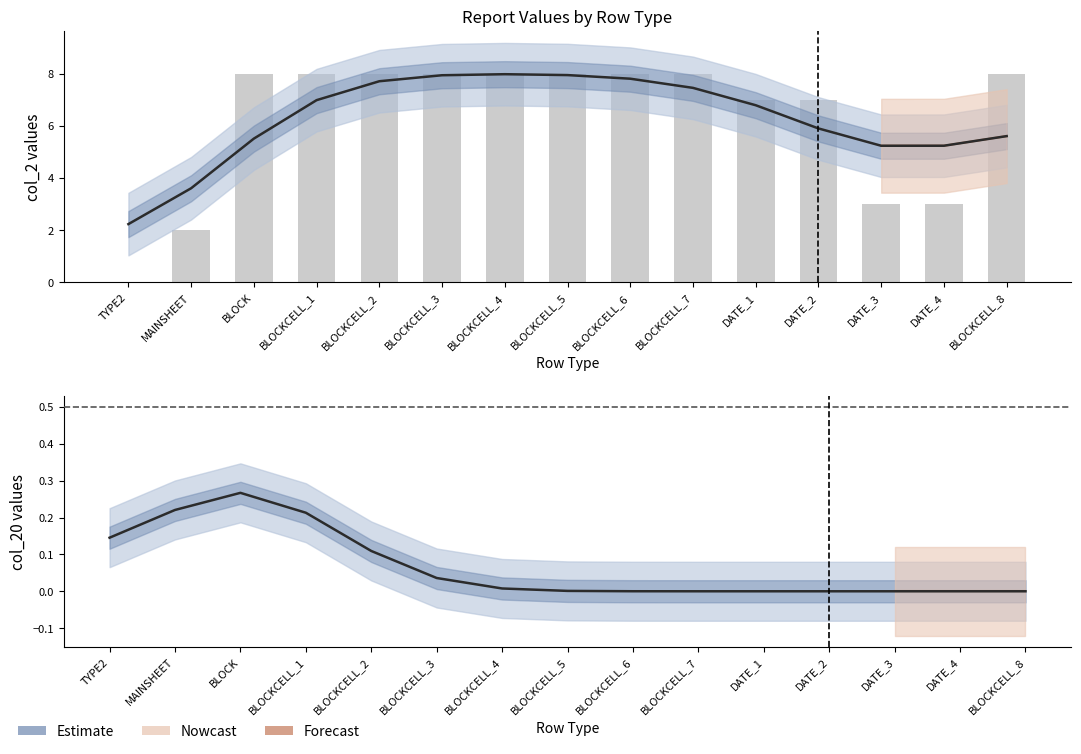

The value at MAINSHEET is 2. True or false?

True